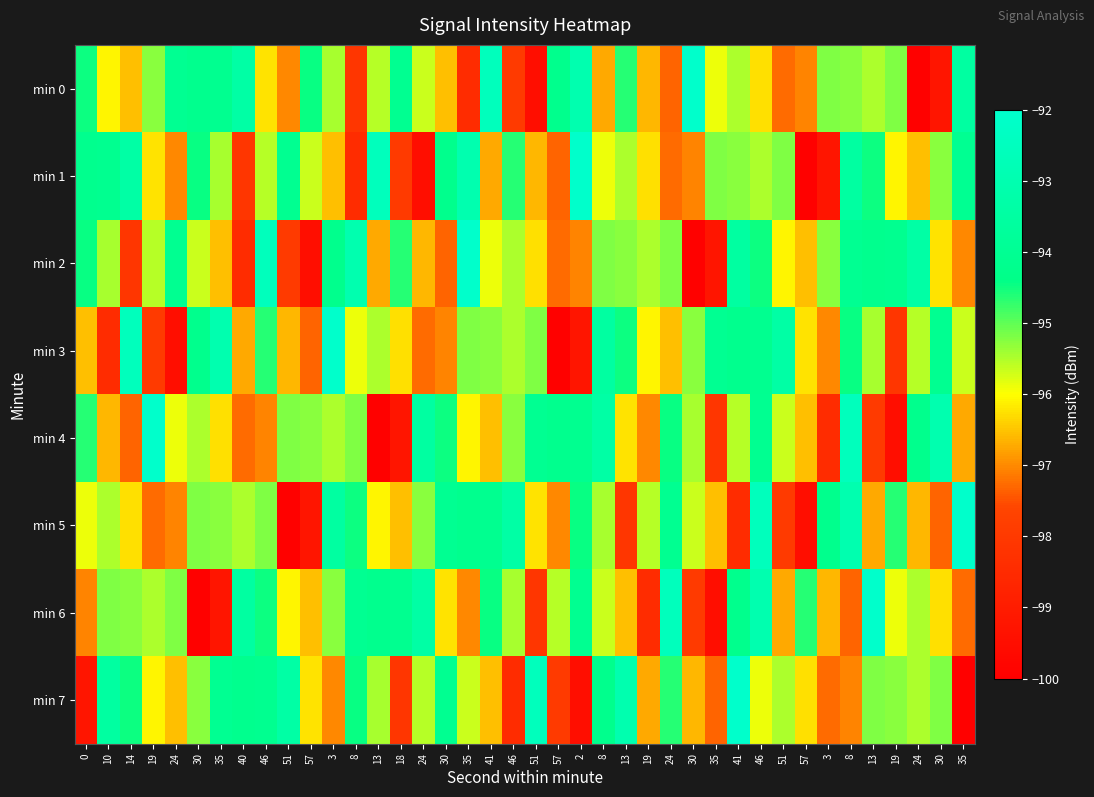

Reading right to left, extract all data points from this chart.

min 0: 35=-93.5	30=-99.2	24=-99.9	19=-95.2	13=-95.5	8=-95.3	3=-95.2	57=-97.0	51=-97.3	46=-96.3	41=-95.5	35=-95.9	30=-92.1	24=-97.3	19=-96.6	13=-94.7	8=-96.7	2=-93.0	57=-94.2	51=-99.5	46=-98.0	41=-92.5	35=-98.5	30=-96.6	24=-95.7	18=-94.1	13=-95.5	8=-98.1	3=-95.5	57=-94.4	51=-97.0	46=-96.2	40=-93.3	35=-94.1	30=-94.2	24=-94.0	19=-95.3	14=-96.5	10=-96.1	0=-94.5
min 1: 35=-94.0	30=-95.3	24=-96.5	19=-96.1	13=-94.5	8=-93.5	3=-99.2	57=-99.9	51=-95.2	46=-95.5	41=-95.3	35=-95.2	30=-97.0	24=-97.3	19=-96.3	13=-95.5	8=-95.9	2=-92.1	57=-97.3	51=-96.6	46=-94.7	41=-96.7	35=-93.0	30=-94.2	24=-99.5	18=-98.0	13=-92.5	8=-98.5	3=-96.6	57=-95.7	51=-94.1	46=-95.5	40=-98.1	35=-95.5	30=-94.4	24=-97.0	19=-96.2	14=-93.3	10=-94.1	0=-94.2
min 2: 35=-97.0	30=-96.2	24=-93.3	19=-94.1	13=-94.2	8=-94.0	3=-95.3	57=-96.5	51=-96.1	46=-94.5	41=-93.5	35=-99.2	30=-99.9	24=-95.2	19=-95.5	13=-95.3	8=-95.2	2=-97.0	57=-97.3	51=-96.3	46=-95.5	41=-95.9	35=-92.1	30=-97.3	24=-96.6	18=-94.7	13=-96.7	8=-93.0	3=-94.2	57=-99.5	51=-98.0	46=-92.5	40=-98.5	35=-96.6	30=-95.7	24=-94.1	19=-95.5	14=-98.1	10=-95.5	0=-94.4
min 3: 35=-95.7	30=-94.1	24=-95.5	19=-98.1	13=-95.5	8=-94.4	3=-97.0	57=-96.2	51=-93.3	46=-94.1	41=-94.2	35=-94.0	30=-95.3	24=-96.5	19=-96.1	13=-94.5	8=-93.5	2=-99.2	57=-99.9	51=-95.2	46=-95.5	41=-95.3	35=-95.2	30=-97.0	24=-97.3	18=-96.3	13=-95.5	8=-95.9	3=-92.1	57=-97.3	51=-96.6	46=-94.7	40=-96.7	35=-93.0	30=-94.2	24=-99.5	19=-98.0	14=-92.5	10=-98.5	0=-96.6
min 4: 35=-96.7	30=-93.0	24=-94.2	19=-99.5	13=-98.0	8=-92.5	3=-98.5	57=-96.6	51=-95.7	46=-94.1	41=-95.5	35=-98.1	30=-95.5	24=-94.4	19=-97.0	13=-96.2	8=-93.3	2=-94.1	57=-94.2	51=-94.0	46=-95.3	41=-96.5	35=-96.1	30=-94.5	24=-93.5	18=-99.2	13=-99.9	8=-95.2	3=-95.5	57=-95.3	51=-95.2	46=-97.0	40=-97.3	35=-96.3	30=-95.5	24=-95.9	19=-92.1	14=-97.3	10=-96.6	0=-94.7
min 5: 35=-92.1	30=-97.3	24=-96.6	19=-94.7	13=-96.7	8=-93.0	3=-94.2	57=-99.5	51=-98.0	46=-92.5	41=-98.5	35=-96.6	30=-95.7	24=-94.1	19=-95.5	13=-98.1	8=-95.5	2=-94.4	57=-97.0	51=-96.2	46=-93.3	41=-94.1	35=-94.2	30=-94.0	24=-95.3	18=-96.5	13=-96.1	8=-94.5	3=-93.5	57=-99.2	51=-99.9	46=-95.2	40=-95.5	35=-95.3	30=-95.2	24=-97.0	19=-97.3	14=-96.3	10=-95.5	0=-95.9
min 6: 35=-97.3	30=-96.3	24=-95.5	19=-95.9	13=-92.1	8=-97.3	3=-96.6	57=-94.7	51=-96.7	46=-93.0	41=-94.2	35=-99.5	30=-98.0	24=-92.5	19=-98.5	13=-96.6	8=-95.7	2=-94.1	57=-95.5	51=-98.1	46=-95.5	41=-94.4	35=-97.0	30=-96.2	24=-93.3	18=-94.1	13=-94.2	8=-94.0	3=-95.3	57=-96.5	51=-96.1	46=-94.5	40=-93.5	35=-99.2	30=-99.9	24=-95.2	19=-95.5	14=-95.3	10=-95.2	0=-97.0
min 7: 35=-99.9	30=-95.2	24=-95.5	19=-95.3	13=-95.2	8=-97.0	3=-97.3	57=-96.3	51=-95.5	46=-95.9	41=-92.1	35=-97.3	30=-96.6	24=-94.7	19=-96.7	13=-93.0	8=-94.2	2=-99.5	57=-98.0	51=-92.5	46=-98.5	41=-96.6	35=-95.7	30=-94.1	24=-95.5	18=-98.1	13=-95.5	8=-94.4	3=-97.0	57=-96.2	51=-93.3	46=-94.1	40=-94.2	35=-94.0	30=-95.3	24=-96.5	19=-96.1	14=-94.5	10=-93.5	0=-99.2